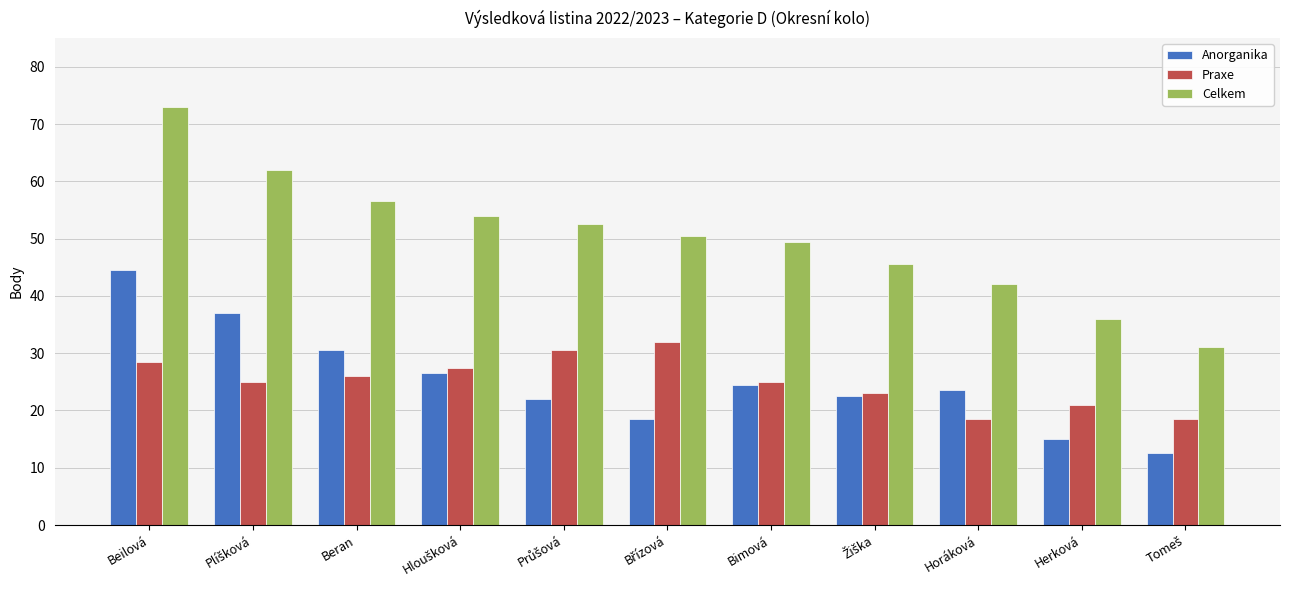

What is the spread (max minus min) of values at Beilová?

44.5